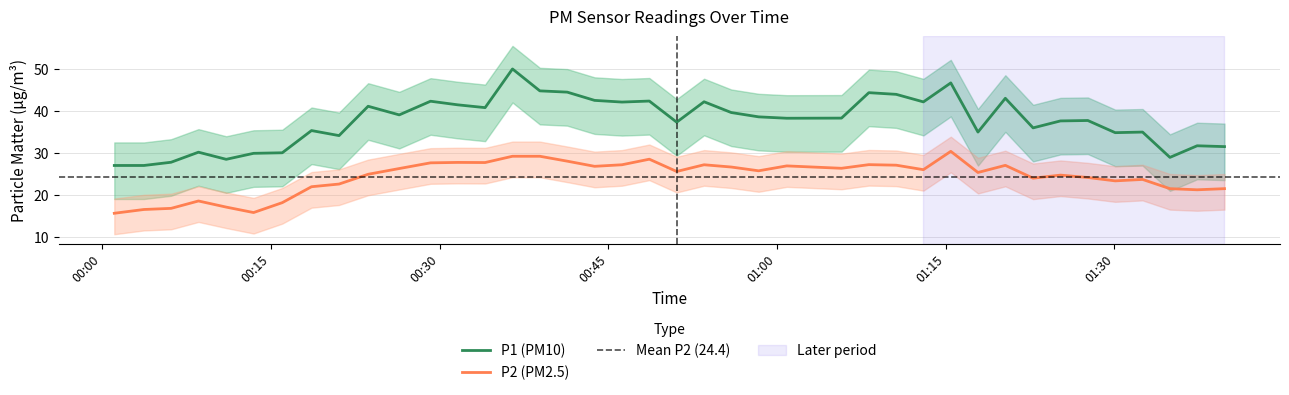

What is the minimum value for P1 (PM10)?

27.1